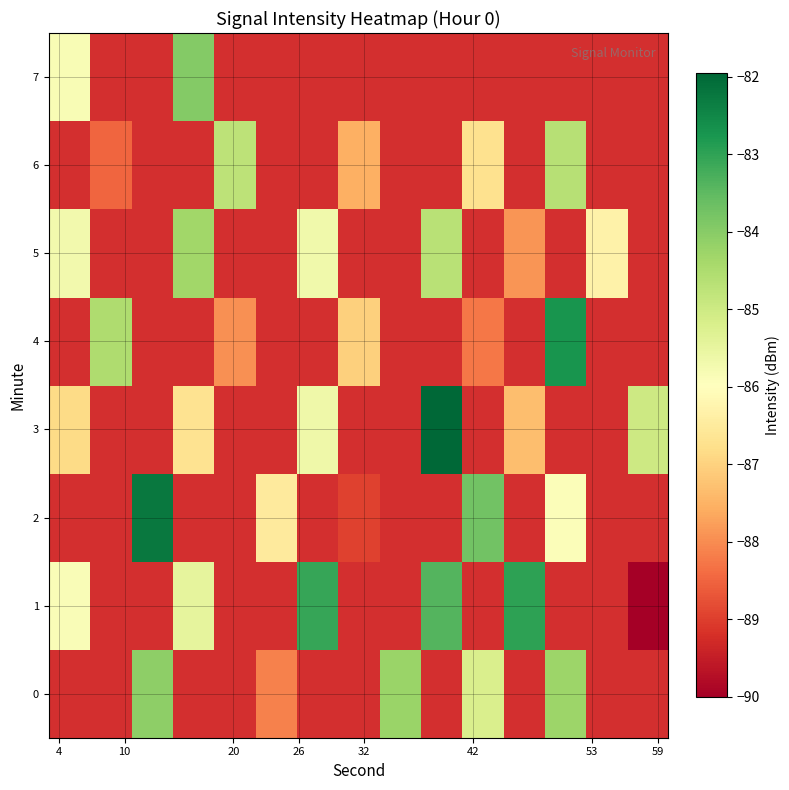

What is the minimum value shown in the chart?

-90.0